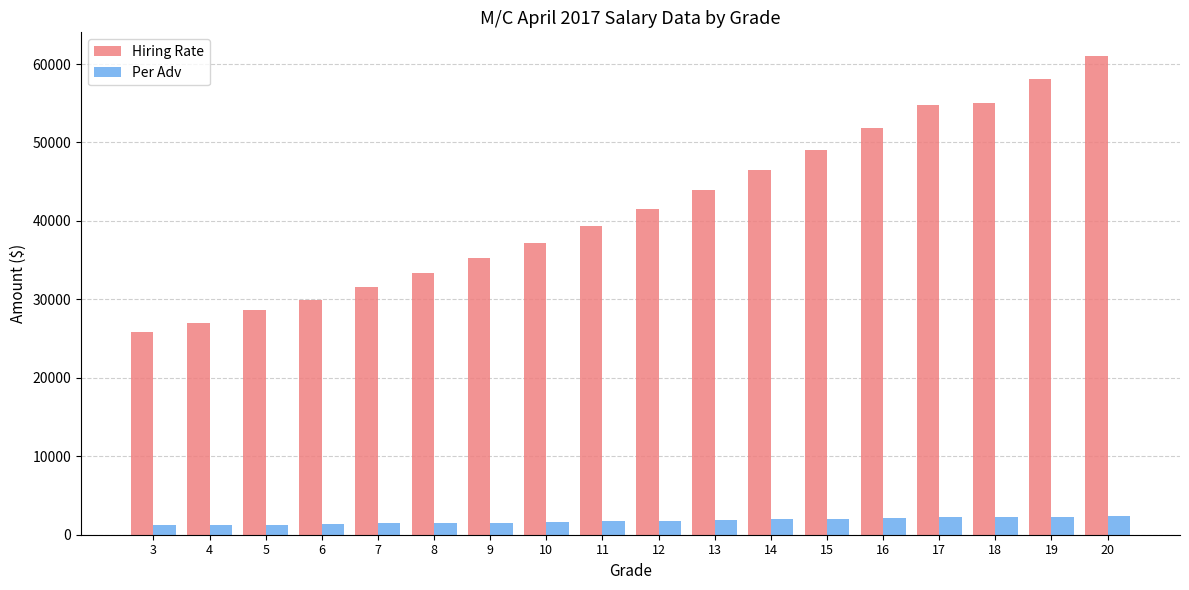

Does the chart contain stacked bars?

No